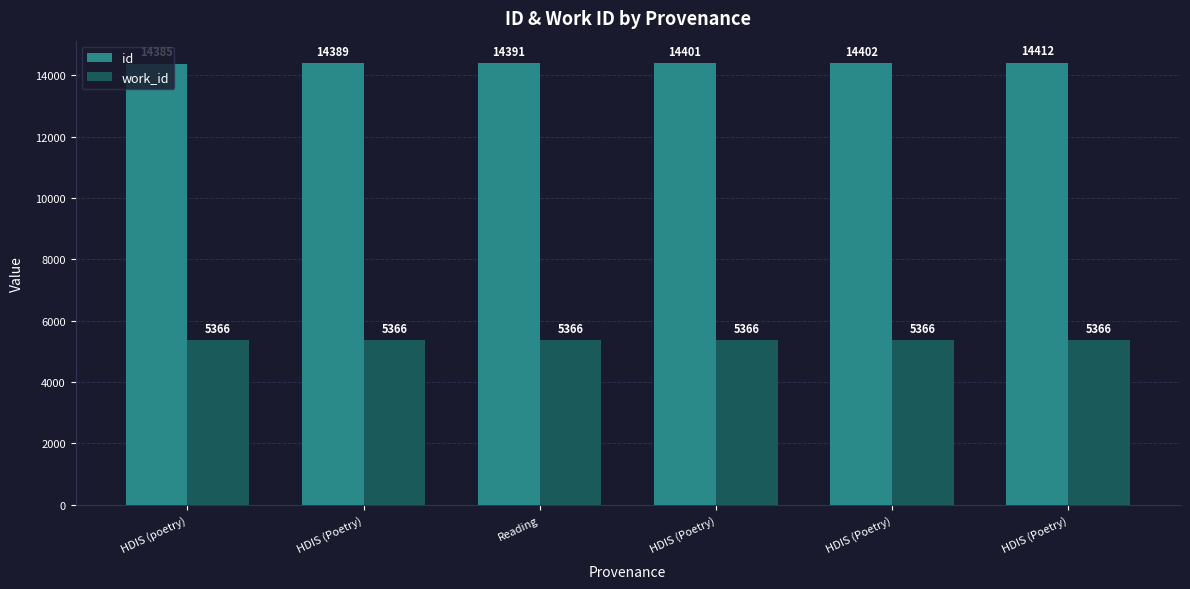

How many data points does each series have?

6